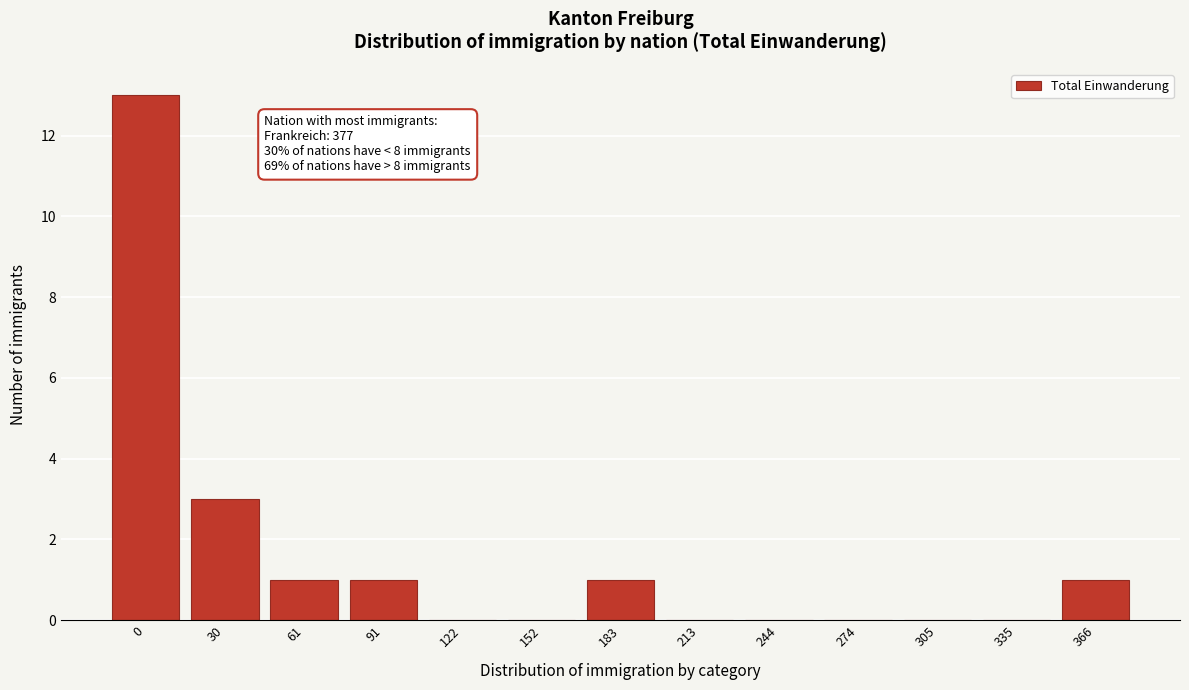

Reading left to right, transcribe all the data shown in this chart.

0=13	30=3	61=1	91=1	122=0	152=0	183=1	213=0	244=0	274=0	305=0	335=0	366=1